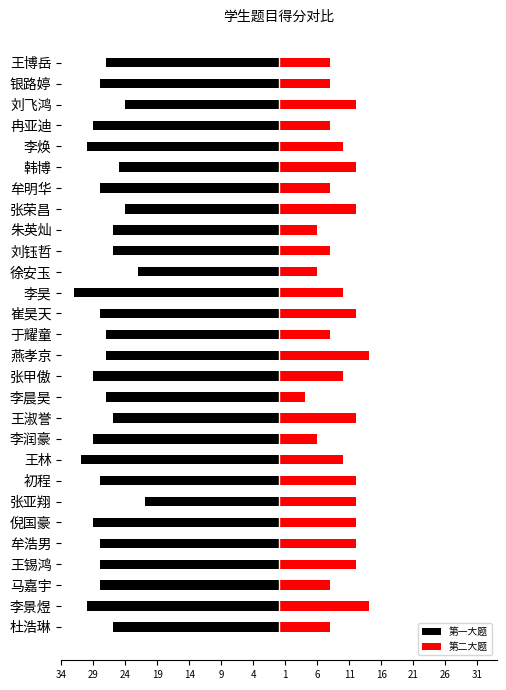

Between 马嘉宇 and 王淑誉, which is larger?

王淑誉